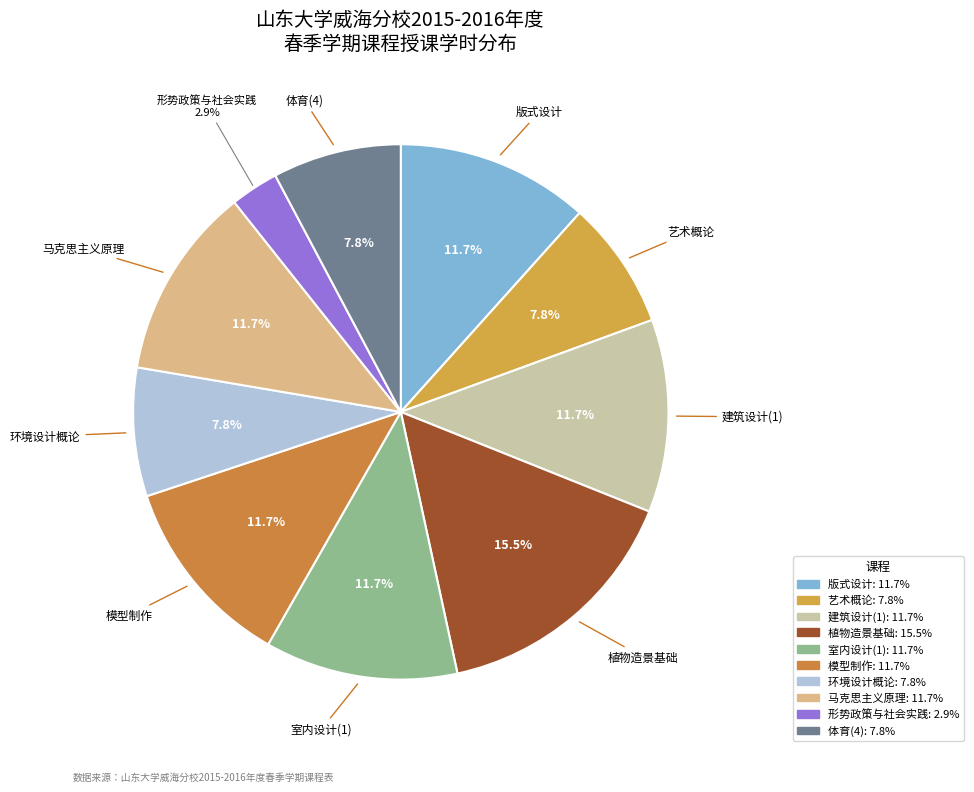

Is it true that 形势政策与社会实践 is 3% of the pie?

True